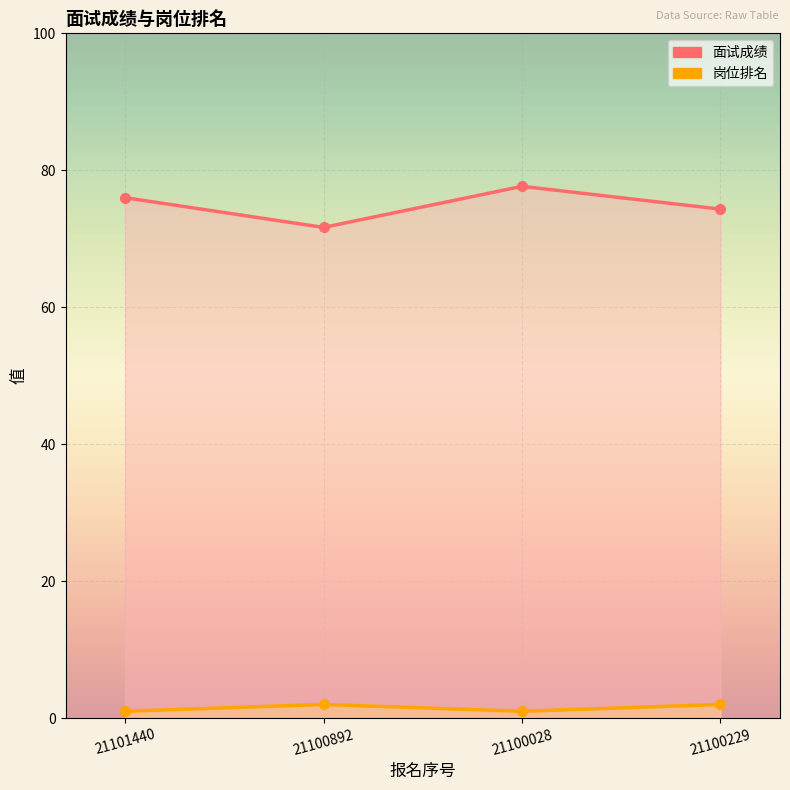

Rank the series at 21100229 from highest to lowest value.

面试成绩, 岗位排名